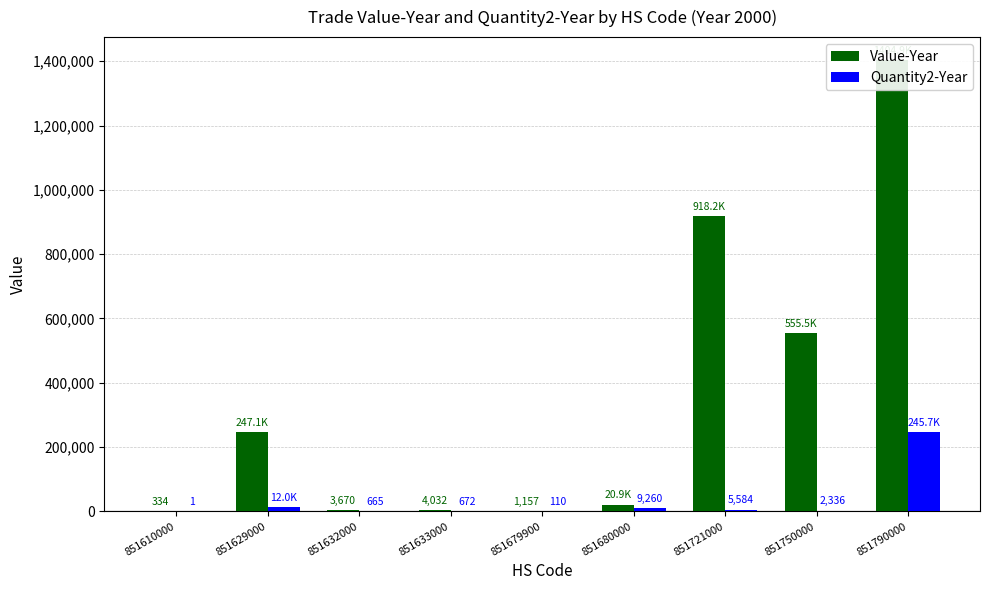

What is the minimum value shown in the chart?

1